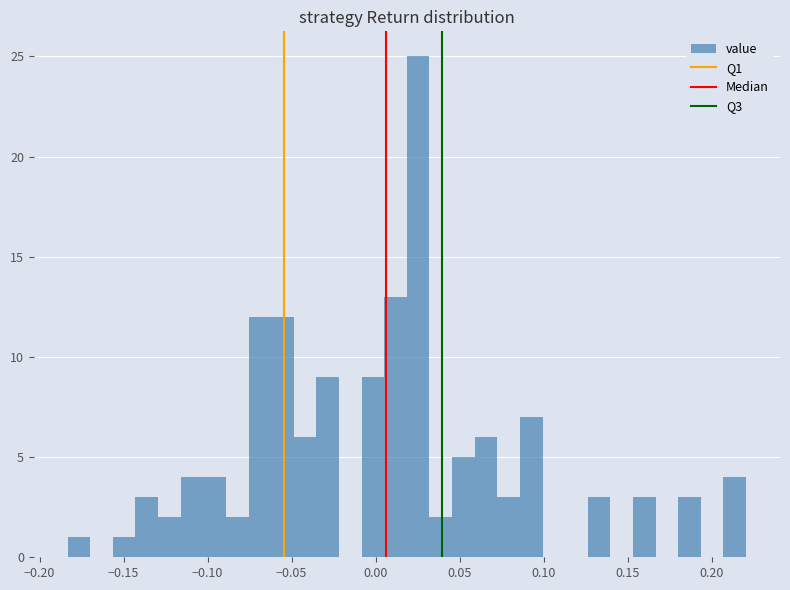

Read against the x-axis, roughly where is the centre of the tallest bar?

0.025